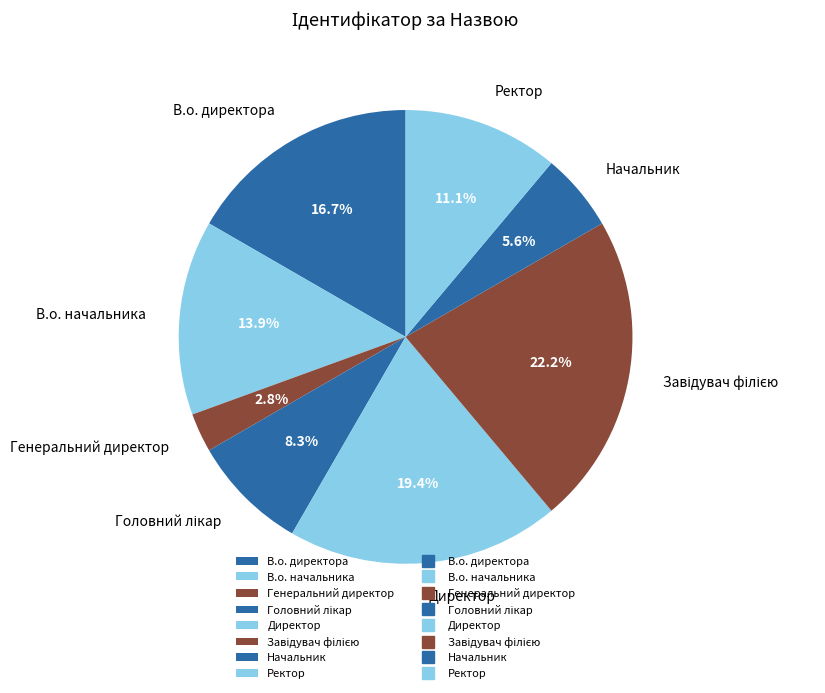

To the nearest percent, what is the average slice percentage?

12%